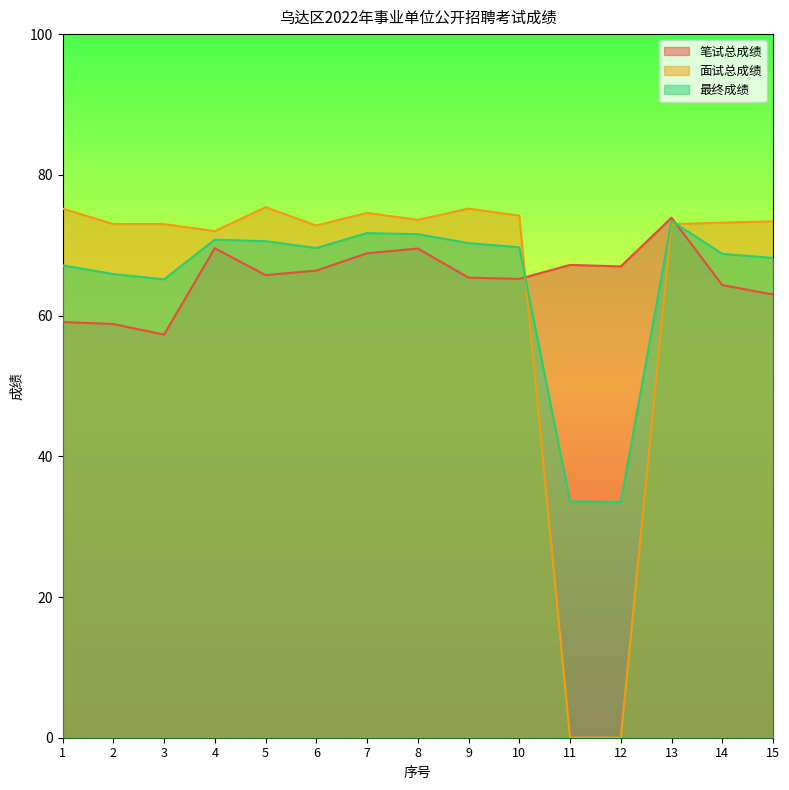

Does the chart have visible grid lines?

No